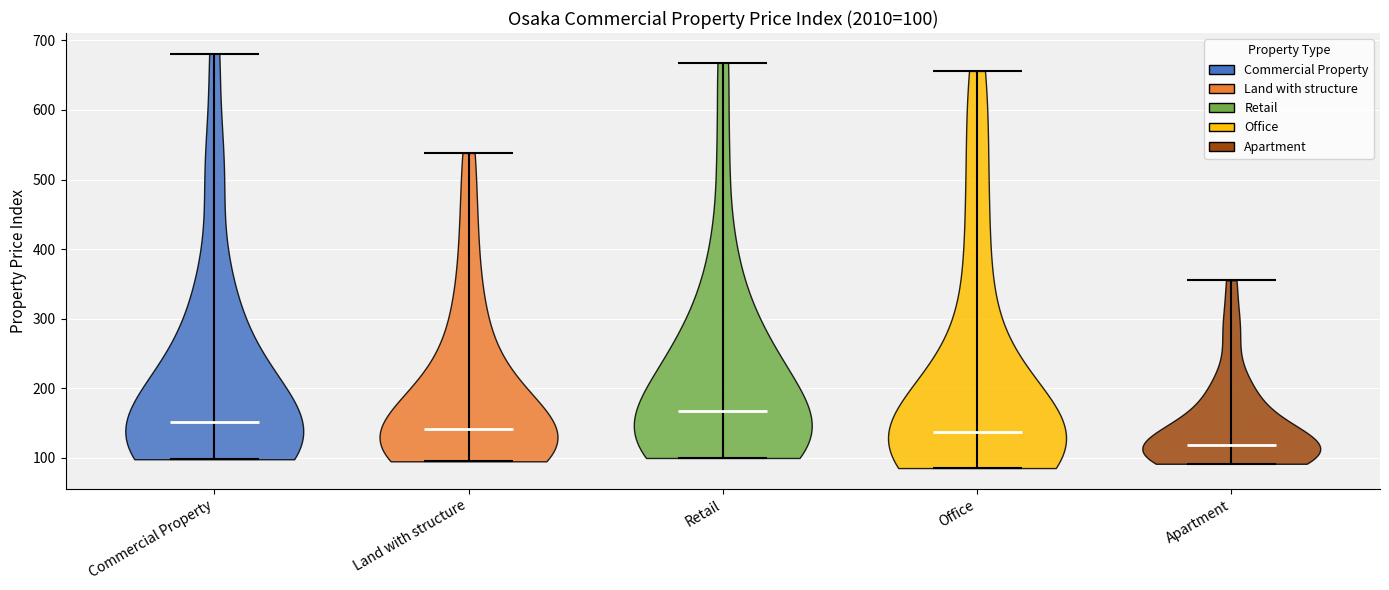

Which violin has the lowest median line?

Apartment